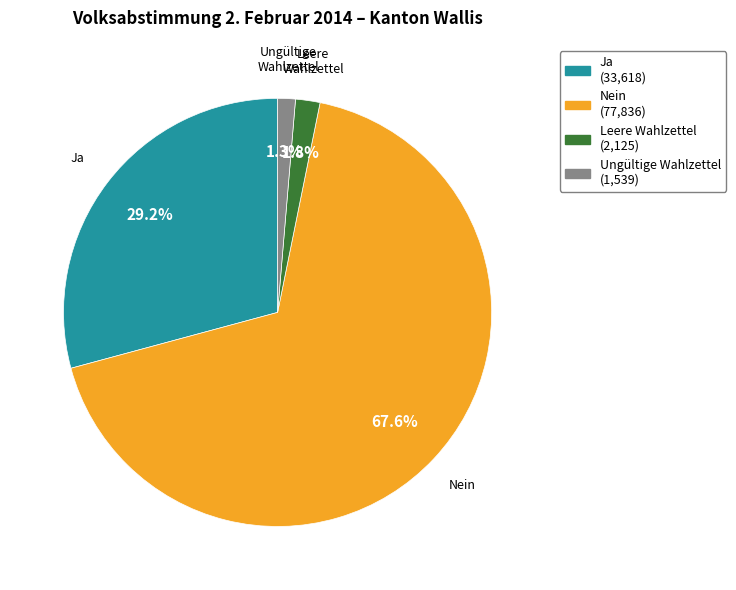

To the nearest percent, what is the combined percentage of Leere Wahlzettel and Ungültige Wahlzettel?

3%